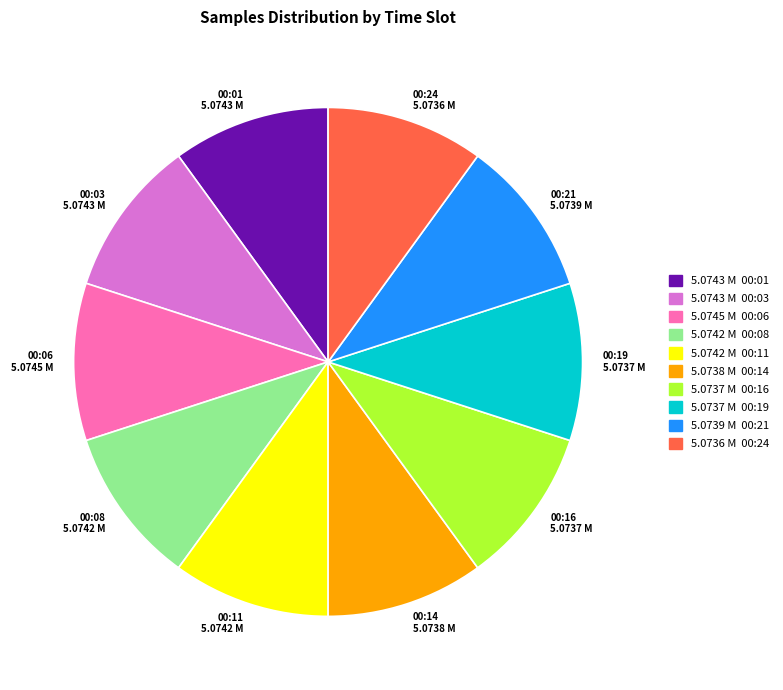

How many segments does this pie chart have?

10